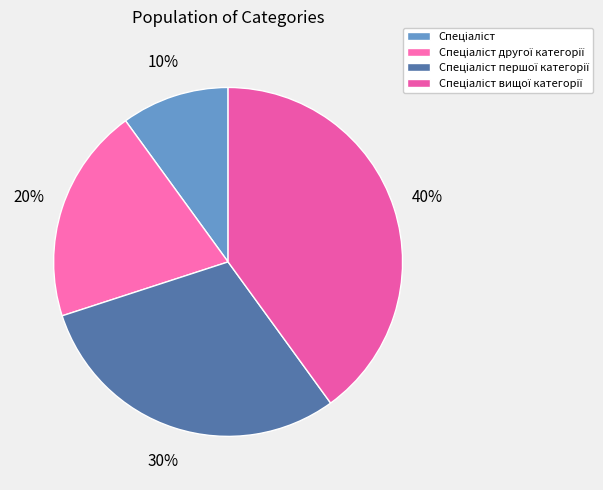

To the nearest percent, what percentage of the pie is Спеціаліст першої категорії?

30%